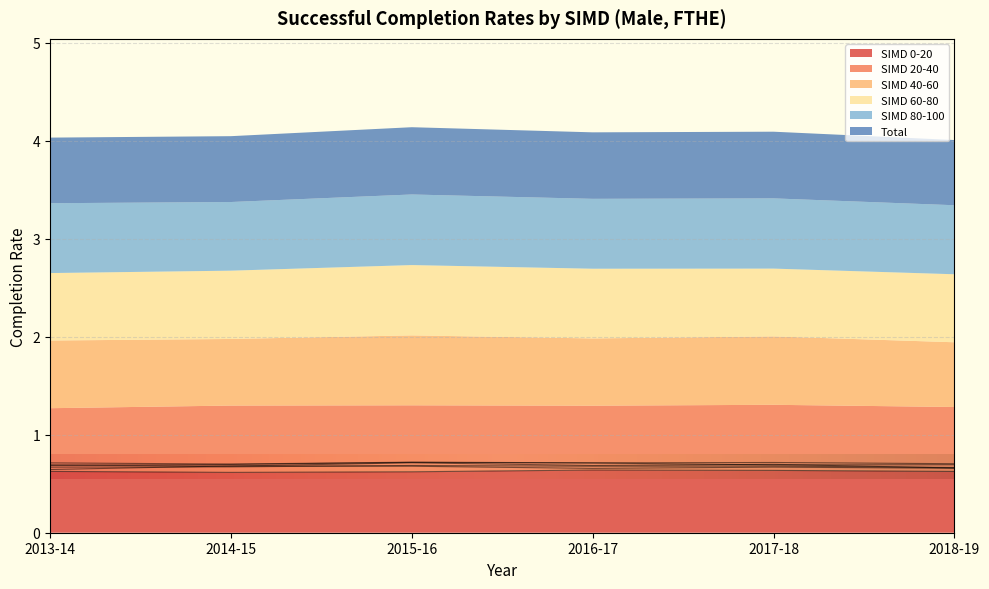

What is the minimum value shown in the chart?

0.6